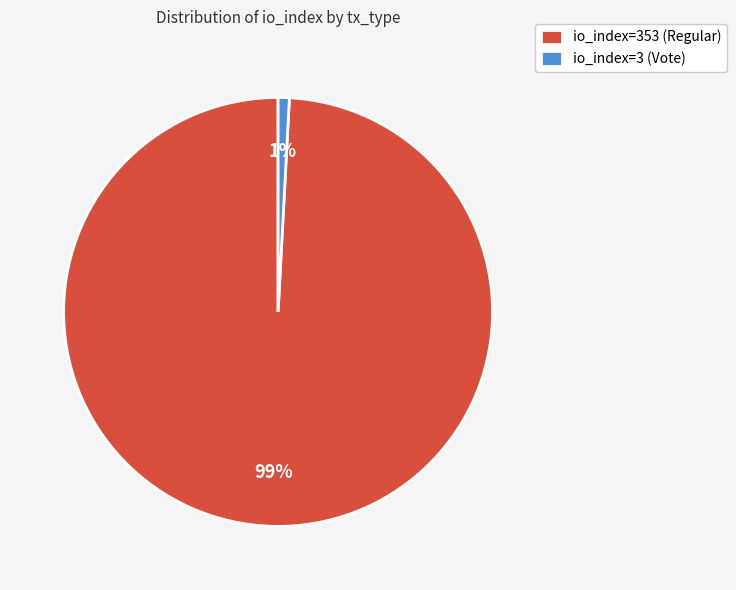

To the nearest percent, what is the difference between the largest and smallest slice percentages?

98%